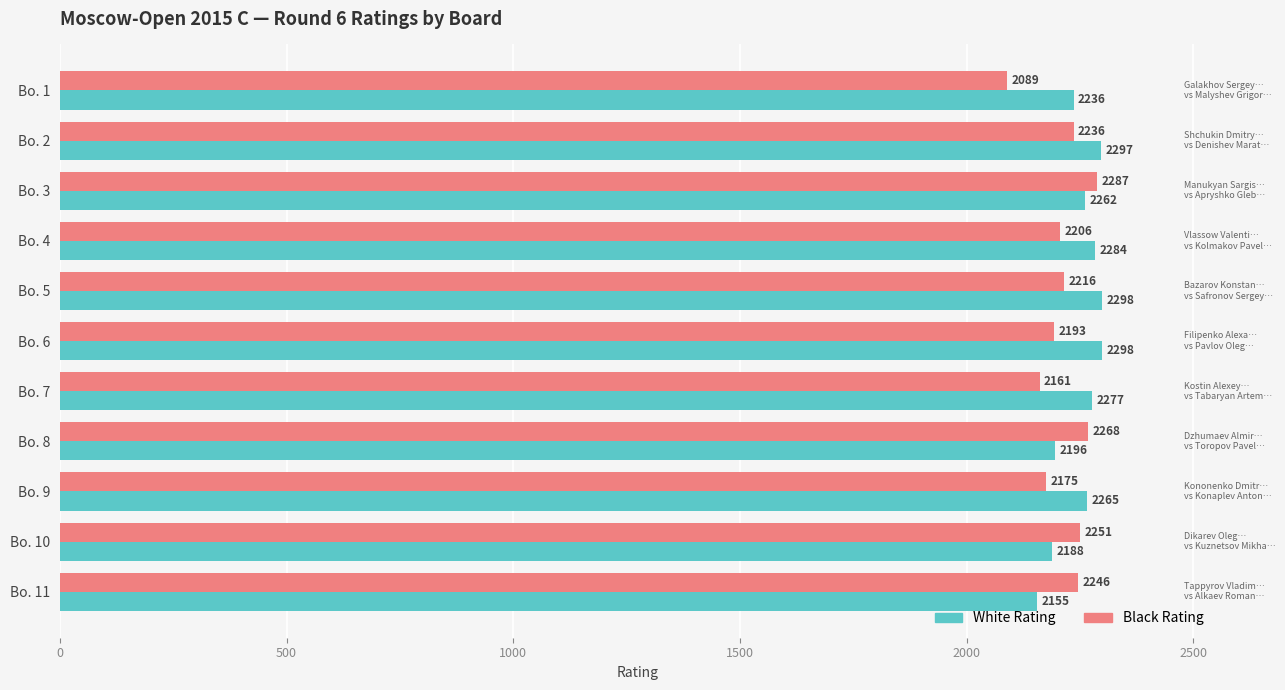

What is the minimum value for White Rating?

2155